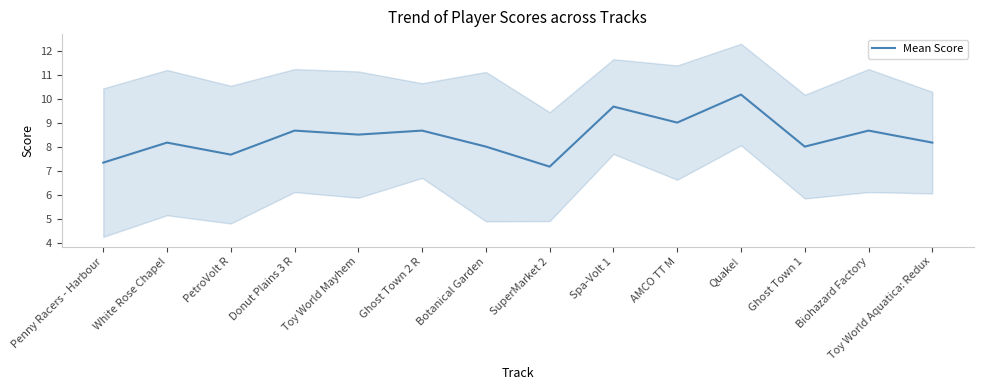

Where does the data first go above 8?

White Rose Chapel